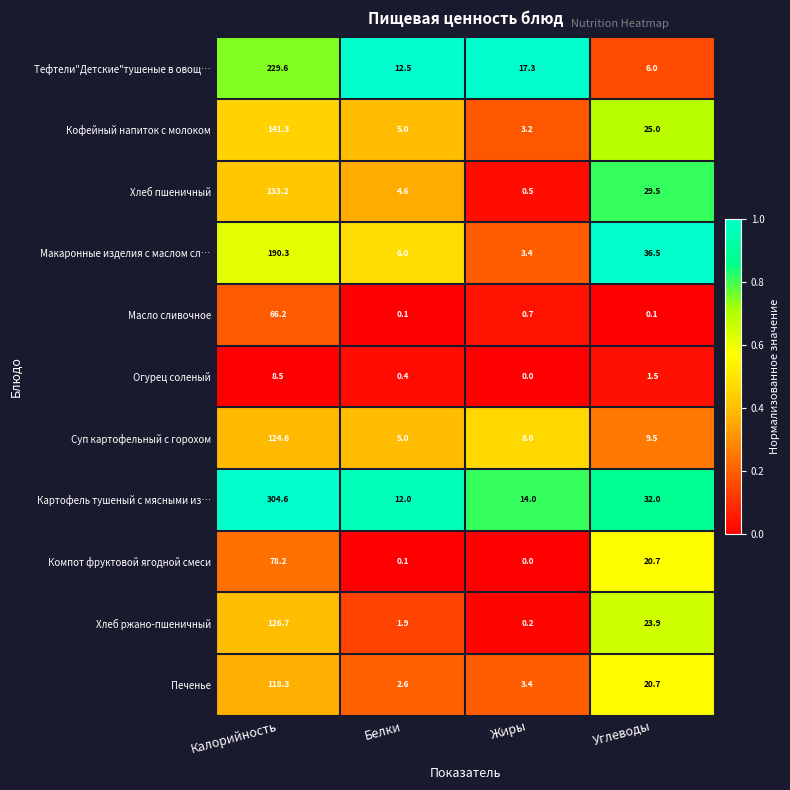

Is the value of Масло сливочное at Белки greater than the value of Макаронные изделия с маслом сл… at Углеводы?

No